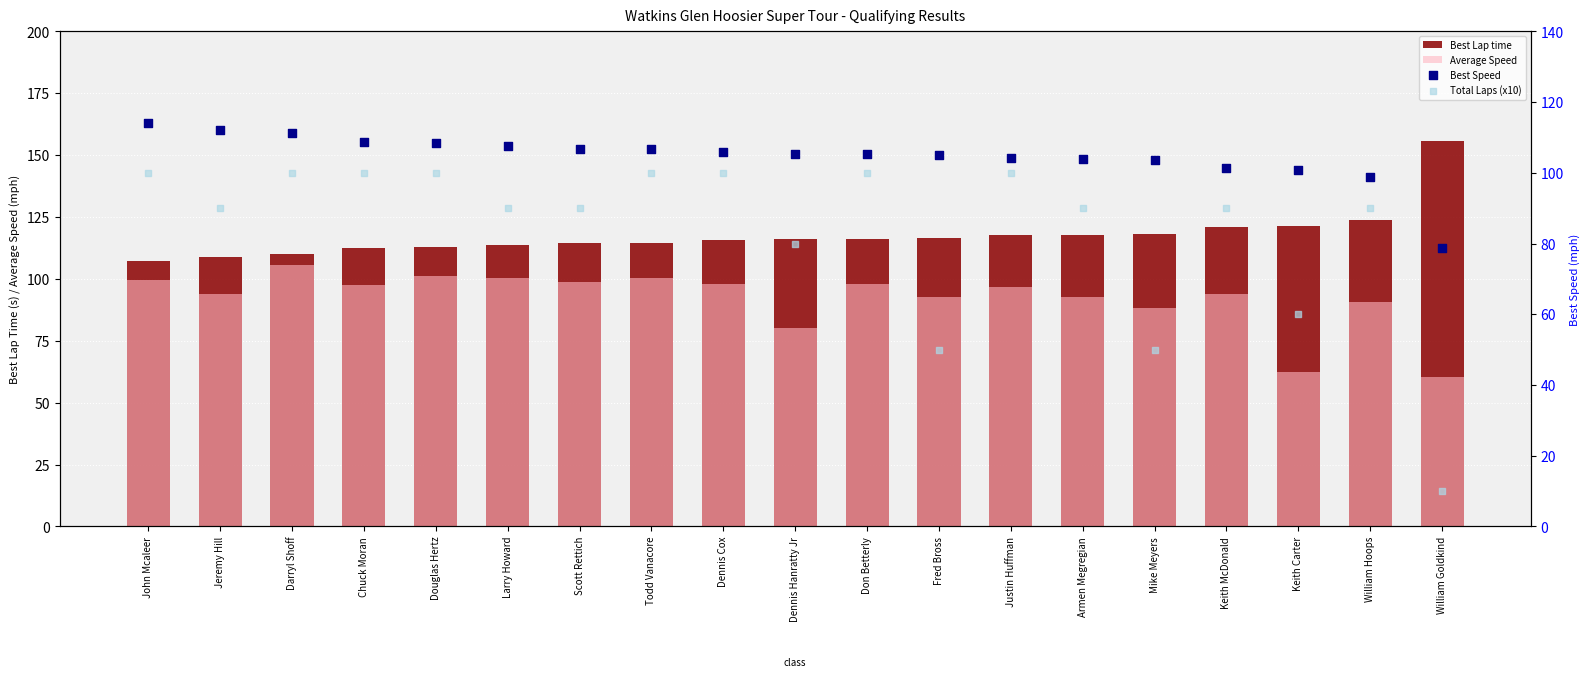

Which series has the largest total across all categories?

Best Lap time